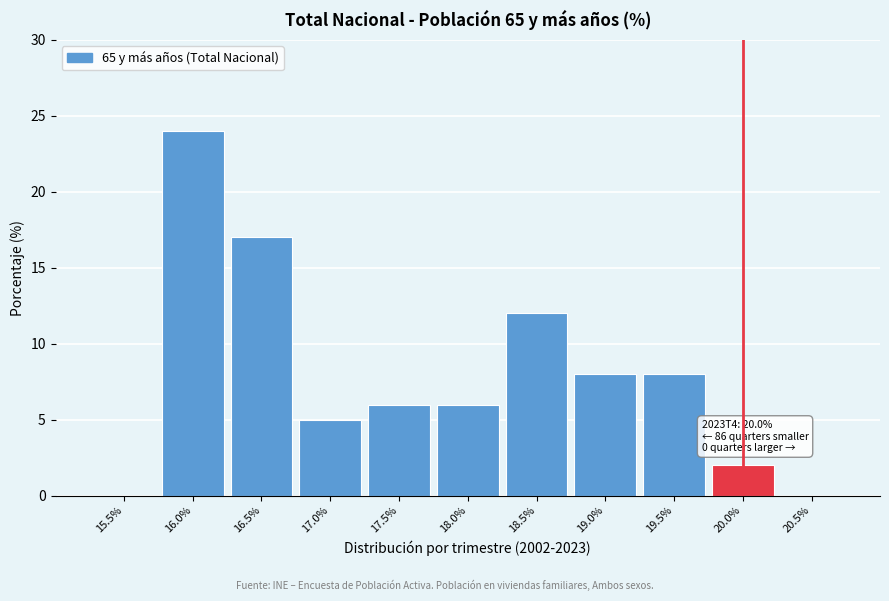

Reading left to right, list all the values displayed in this chart.

15.5%=0	16.0%=24	16.5%=17	17.0%=5	17.5%=6	18.0%=6	18.5%=12	19.0%=8	19.5%=8	20.0%=2	20.5%=0